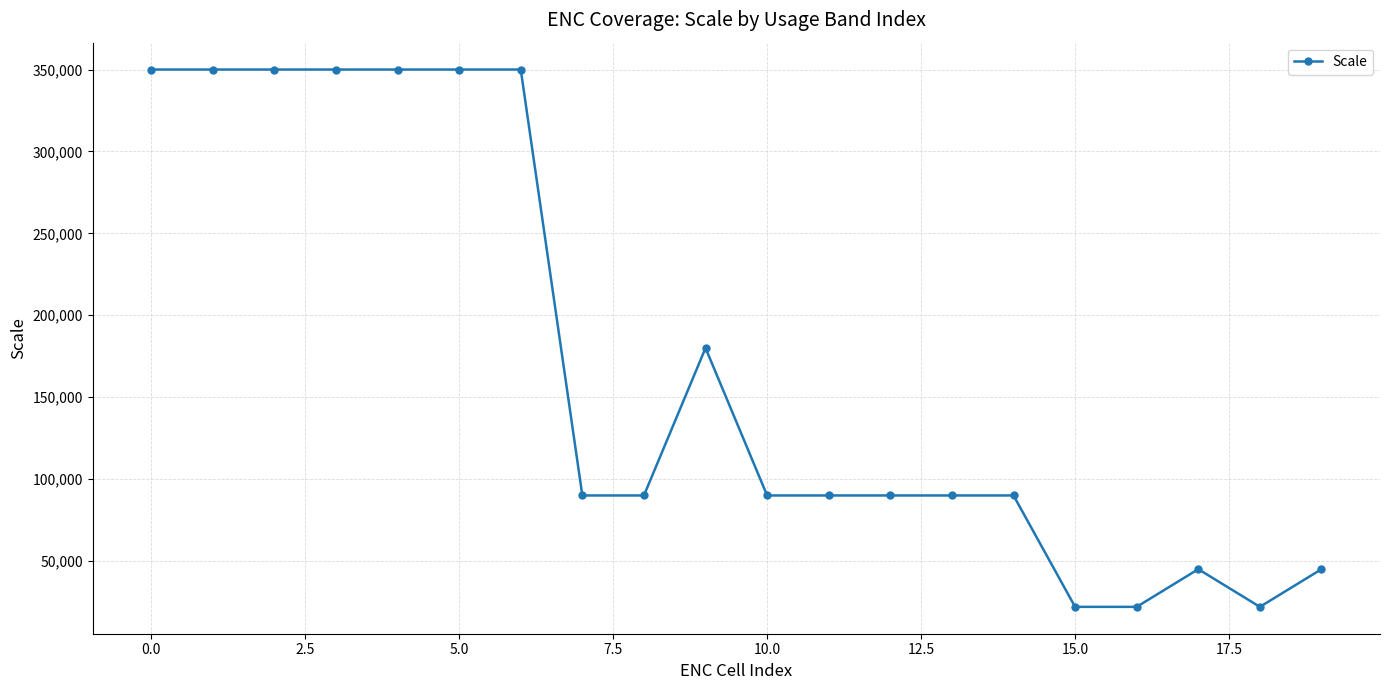

What is the difference between the maximum and minimum values?

328000